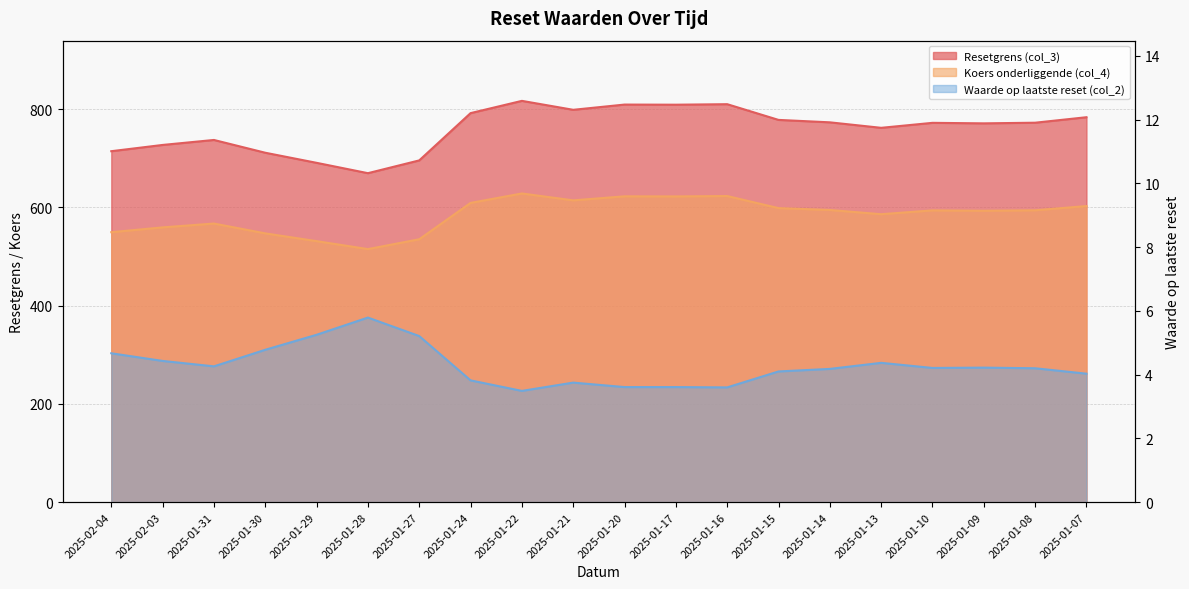

At 2025-01-13, list the series in order from largest to smallest.

Resetgrens (col_3), Koers onderliggende (col_4), Waarde op laatste reset (col_2)